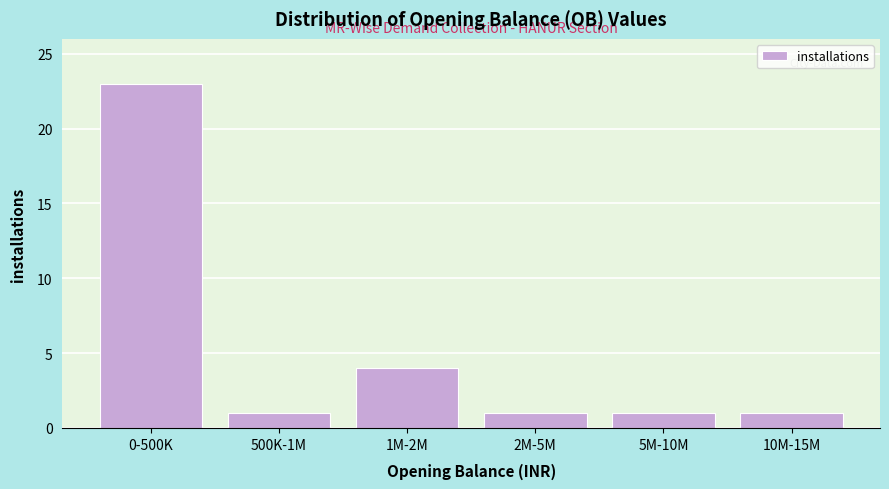

Reading right to left, transcribe all the data shown in this chart.

10M-15M=1	5M-10M=1	2M-5M=1	1M-2M=4	500K-1M=1	0-500K=23